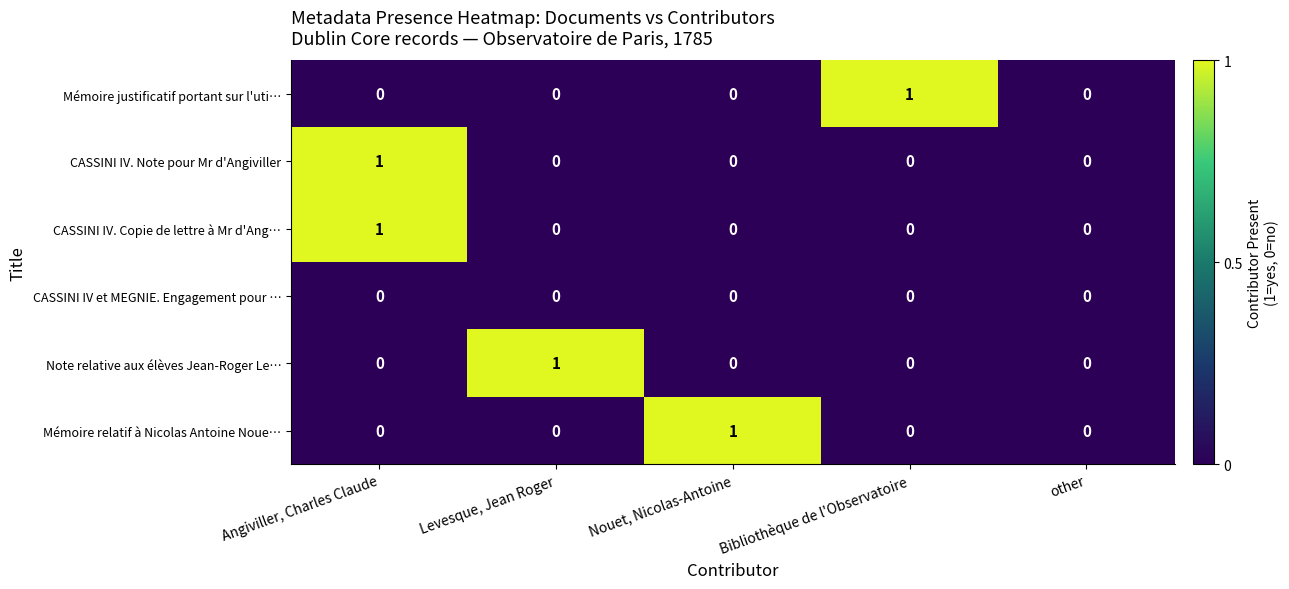

Which series changed the most between Nouet, Nicolas-Antoine and other?

Mémoire relatif à Nicolas Antoine Noue…